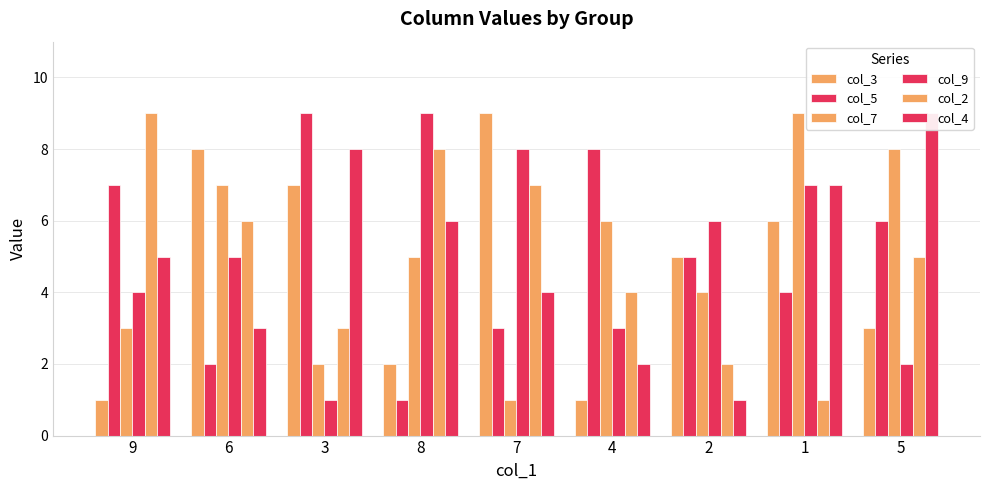

Is it true that col_9 equals 3 at 4?

True